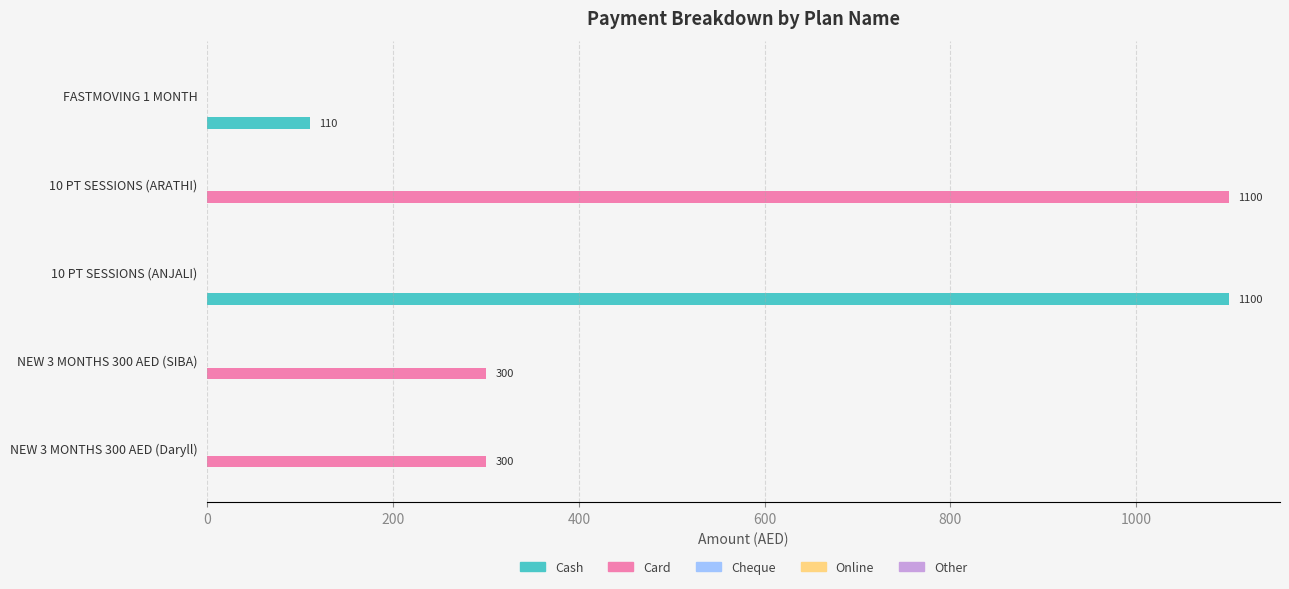

Is it true that Card equals 1100 at 10 PT SESSIONS (ARATHI)?

True